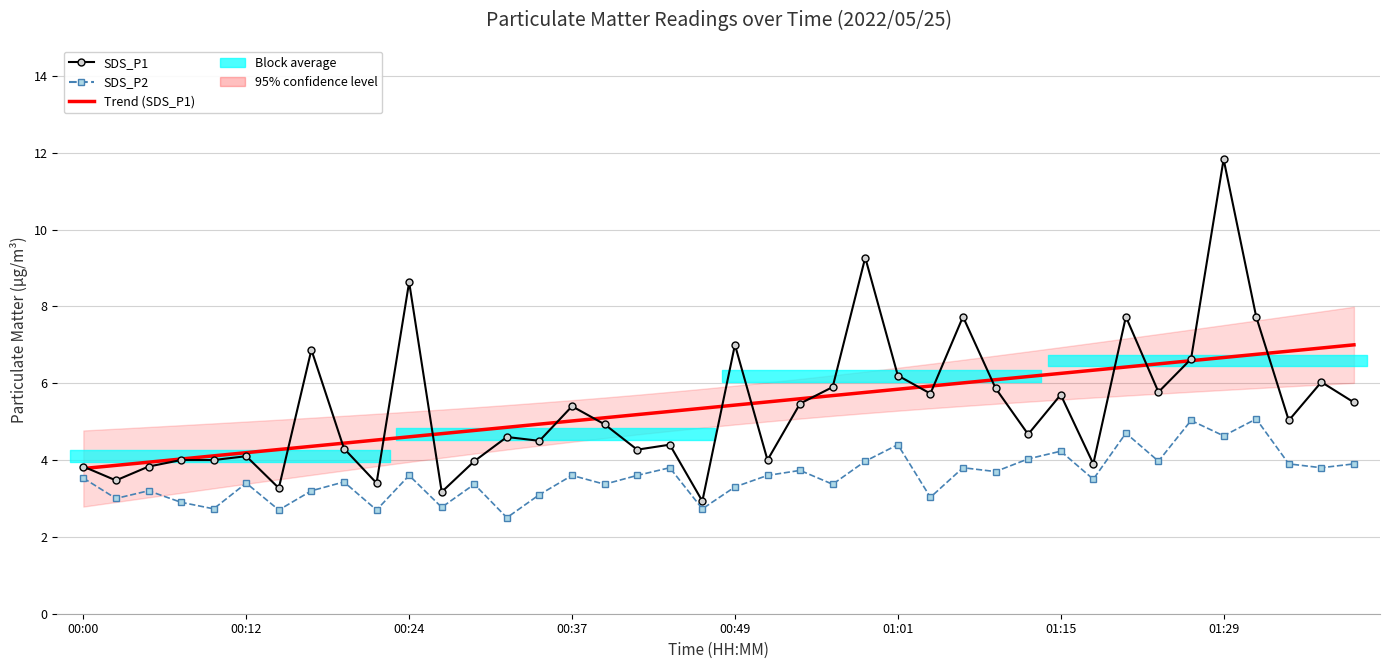

True or false: Trend (SDS_P1) has a value of 11.0 at 37.

False